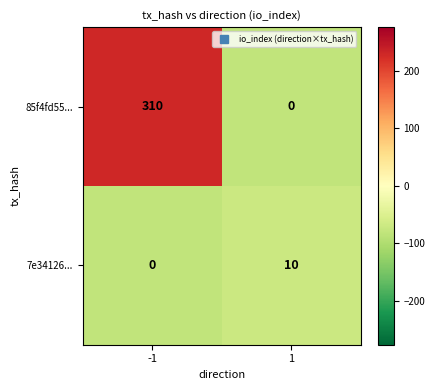

Which series has the largest range (max minus min)?

85f4fd55...